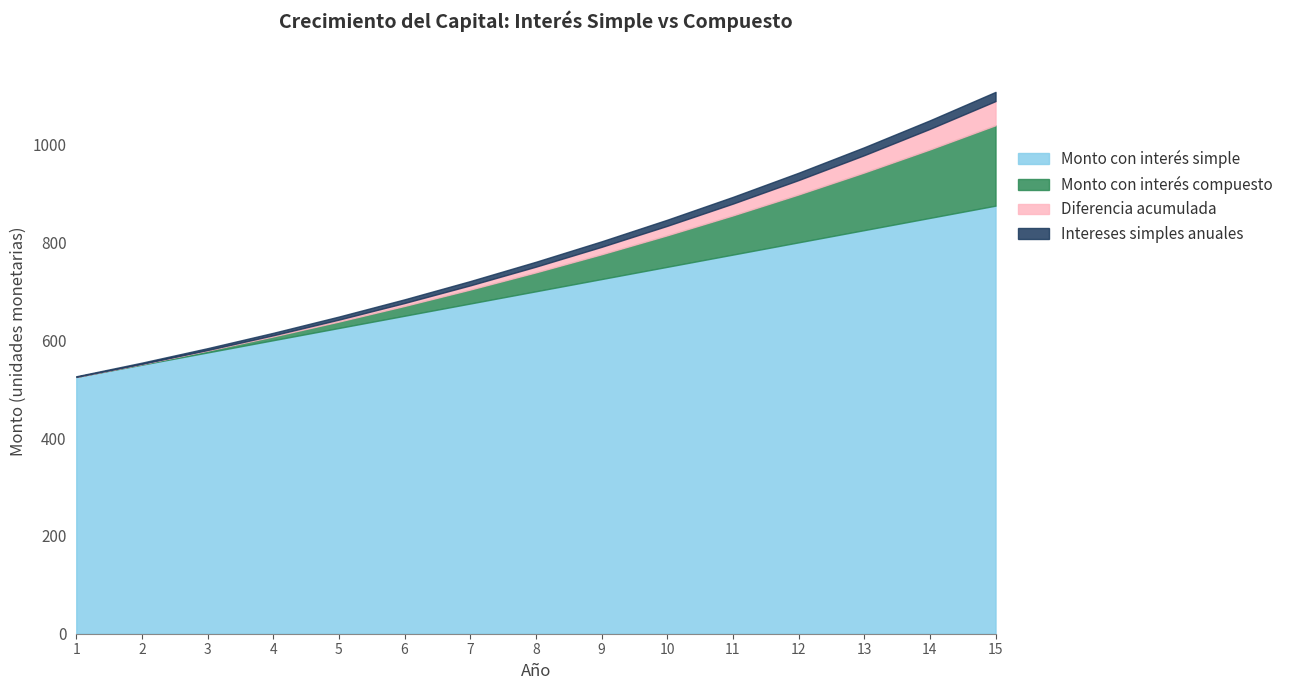

What are all the series names shown in the legend?

Monto con interés simple, Monto con interés compuesto, Diferencia acumulada, Intereses simples anuales